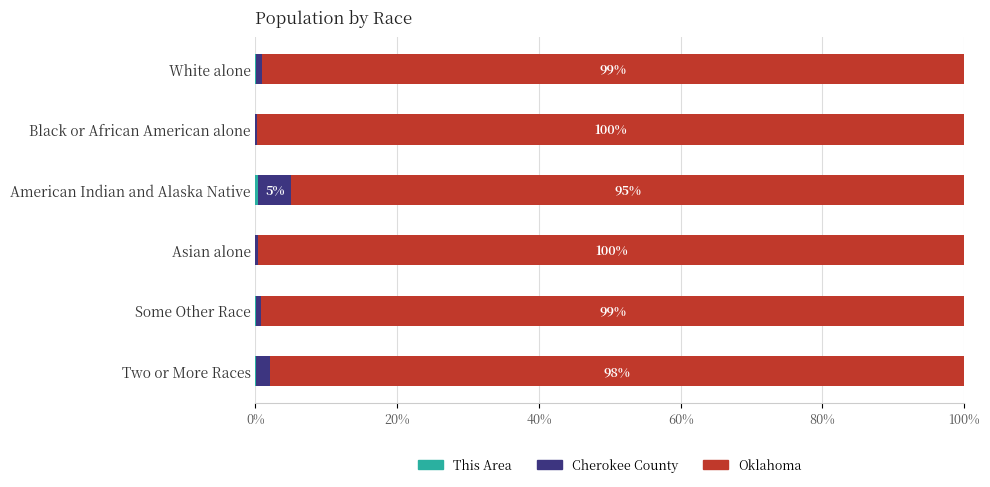

How many data points does each series have?

6